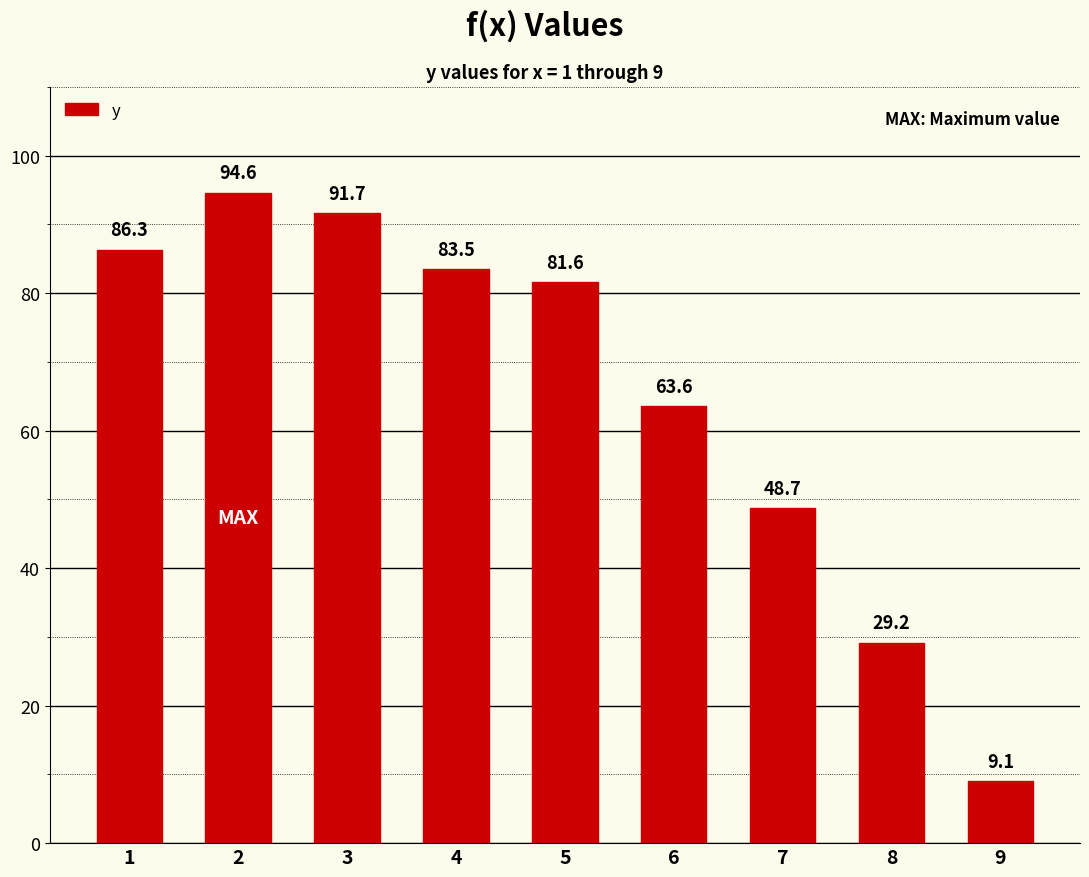

How many data points are less than 81?

4